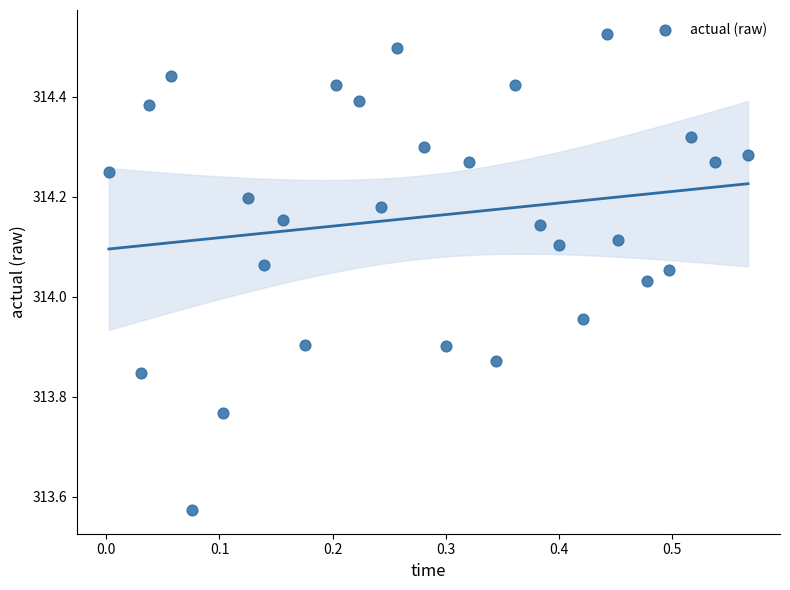

What is the range of Y values (max minus min)?

1.0